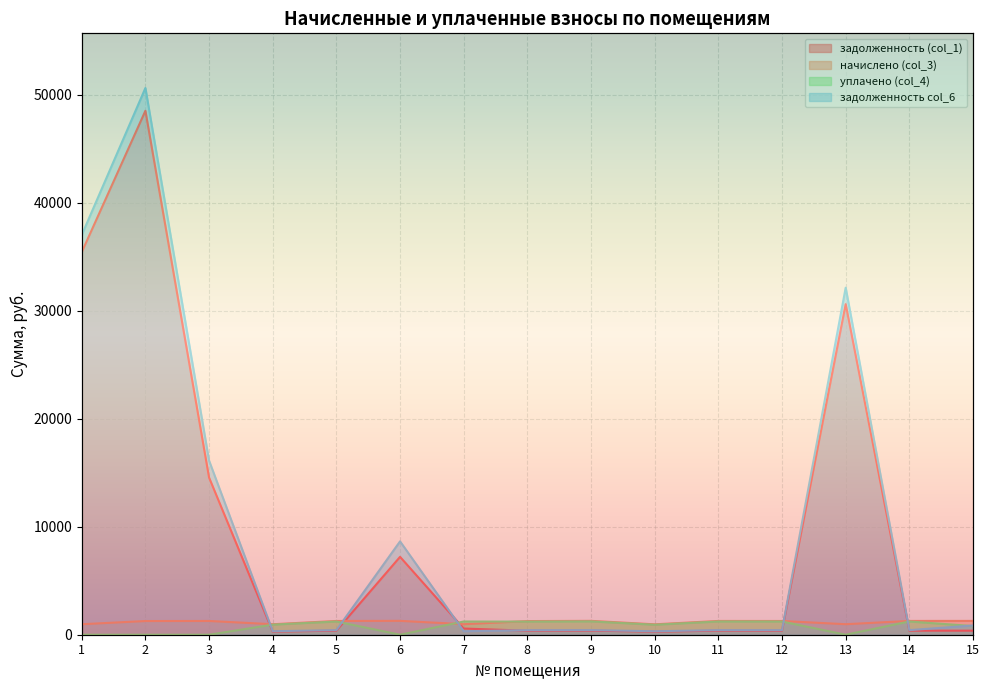

The задолженность (col_1) series shows 374.5 at 11. True or false?

True